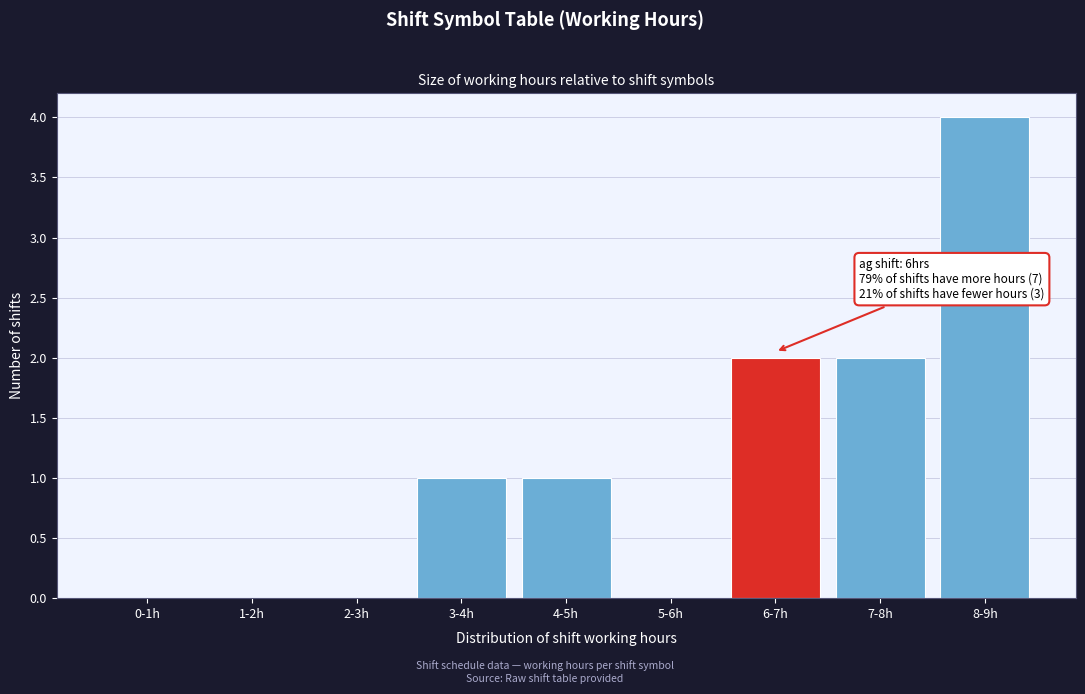

Reading left to right, transcribe all the data shown in this chart.

0-1h=0	1-2h=0	2-3h=0	3-4h=1	4-5h=1	5-6h=0	6-7h=2	7-8h=2	8-9h=4